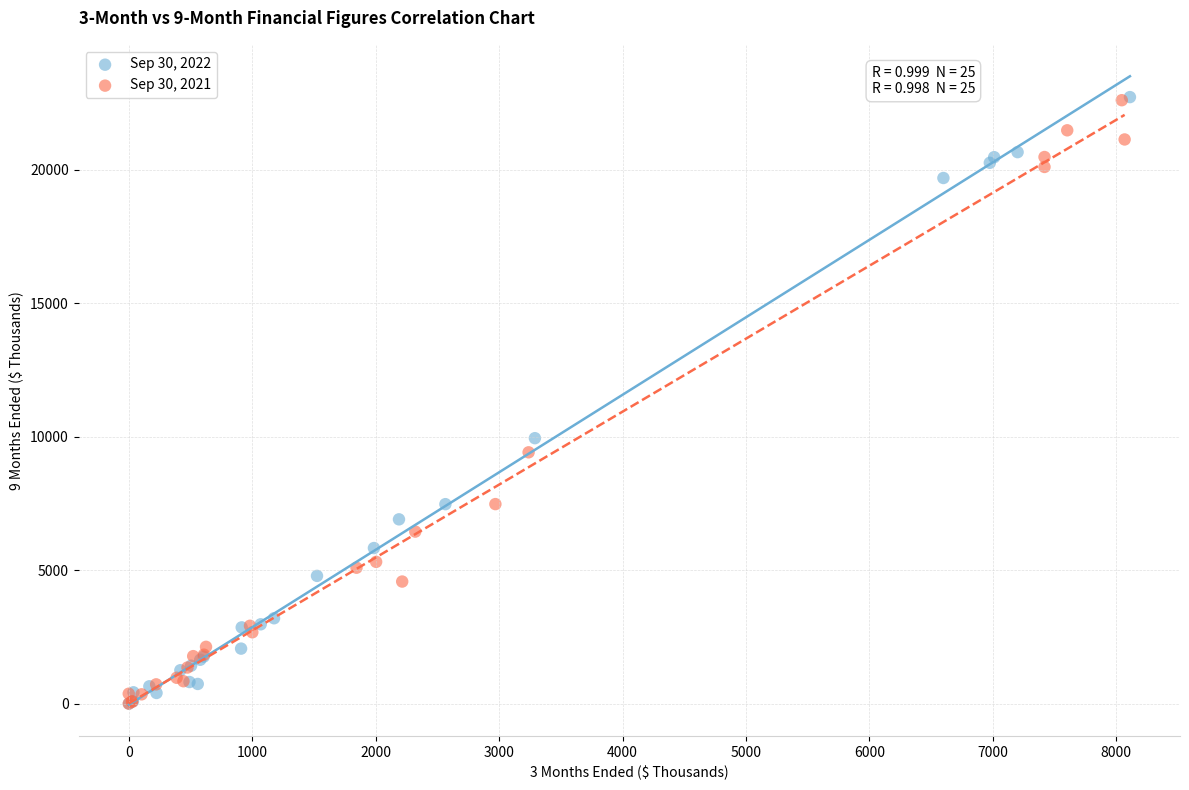

What are all the series names shown in the legend?

Sep 30, 2022, Sep 30, 2021